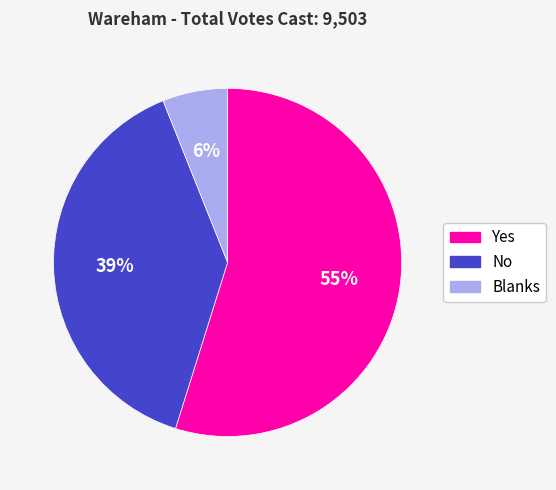

Which has a higher value, Yes or Blanks?

Yes